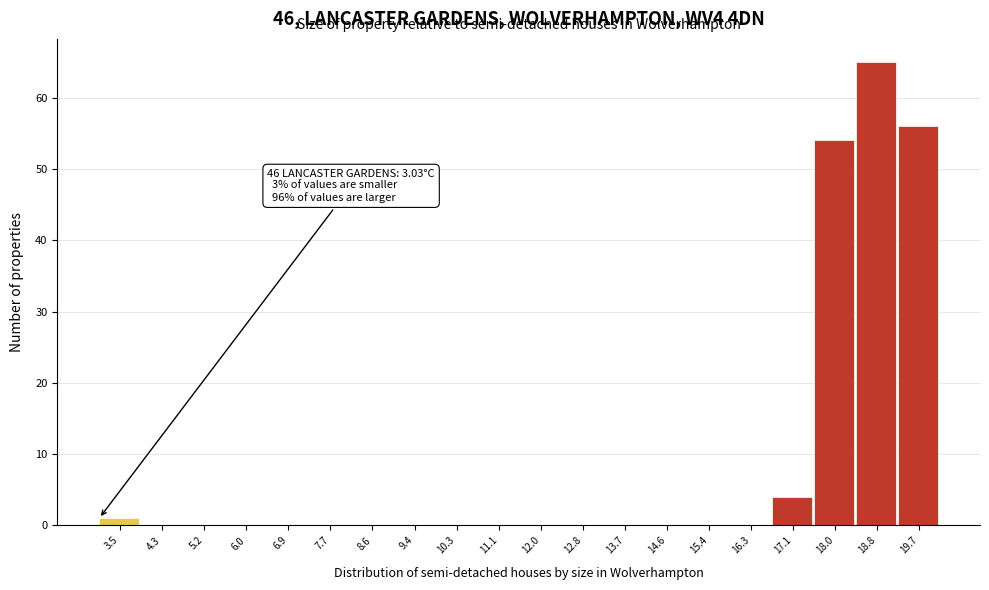

Which range on the x-axis has the tallest bar?

18.4 to 19.2